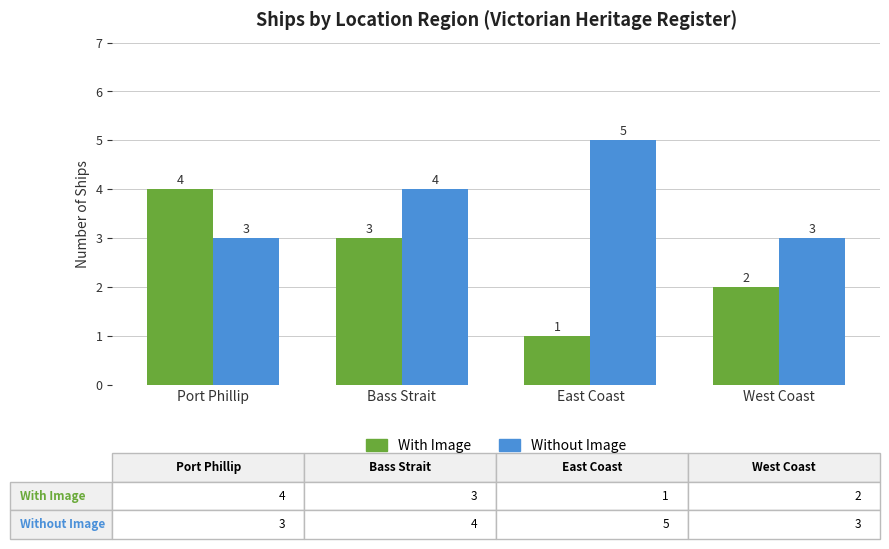

What is the difference between the highest and lowest values at West Coast?

1